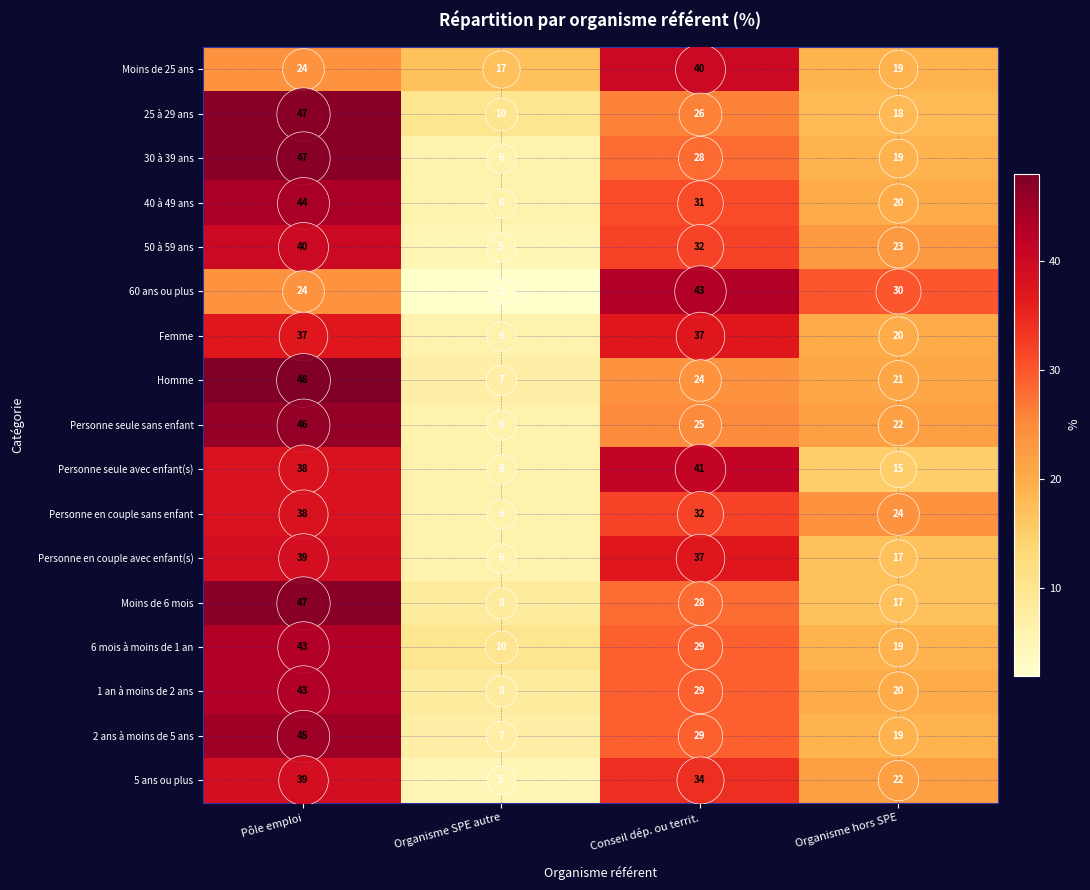

The 1 an à moins de 2 ans series shows 29 at Conseil dép. ou territ.. True or false?

True